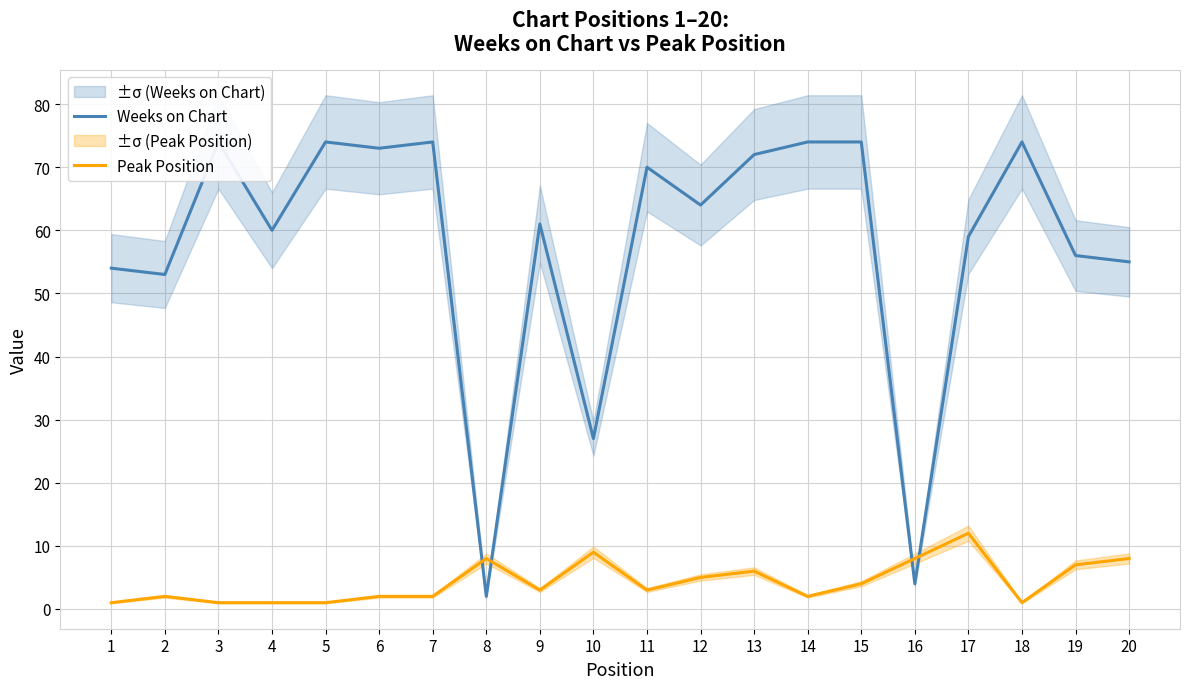

What is the greatest value displayed?

74